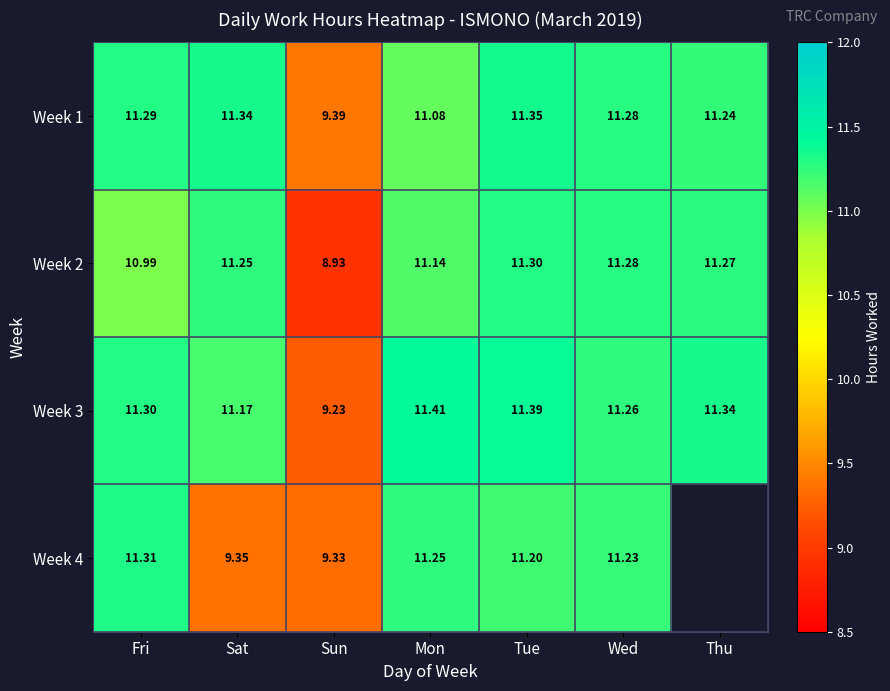

True or false: Week 1 has a value of 2.2 at Mon.

False